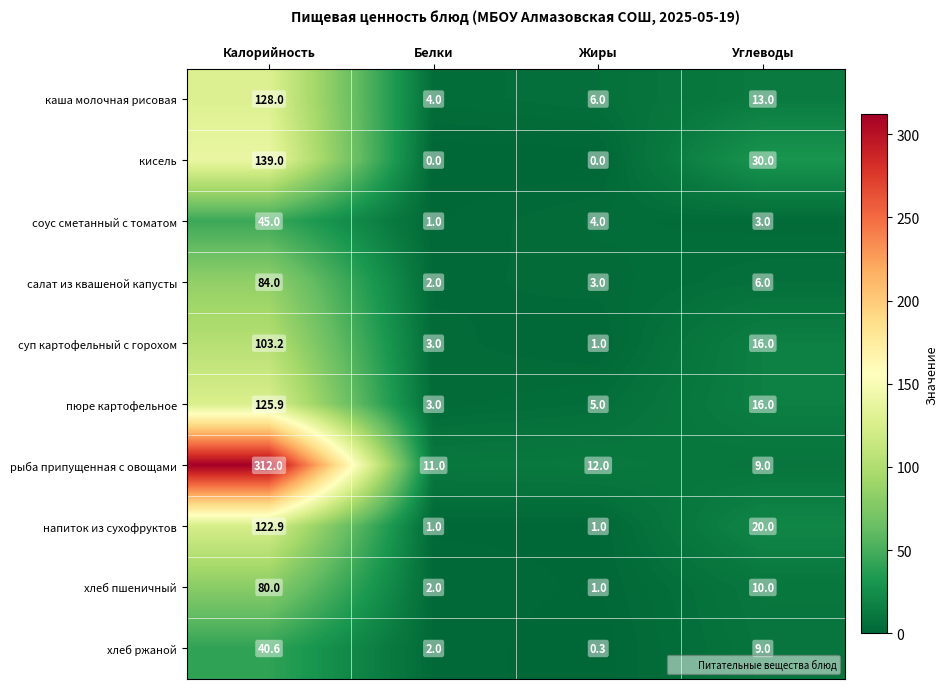

What is the spread (max minus min) of values at Калорийность?

271.4